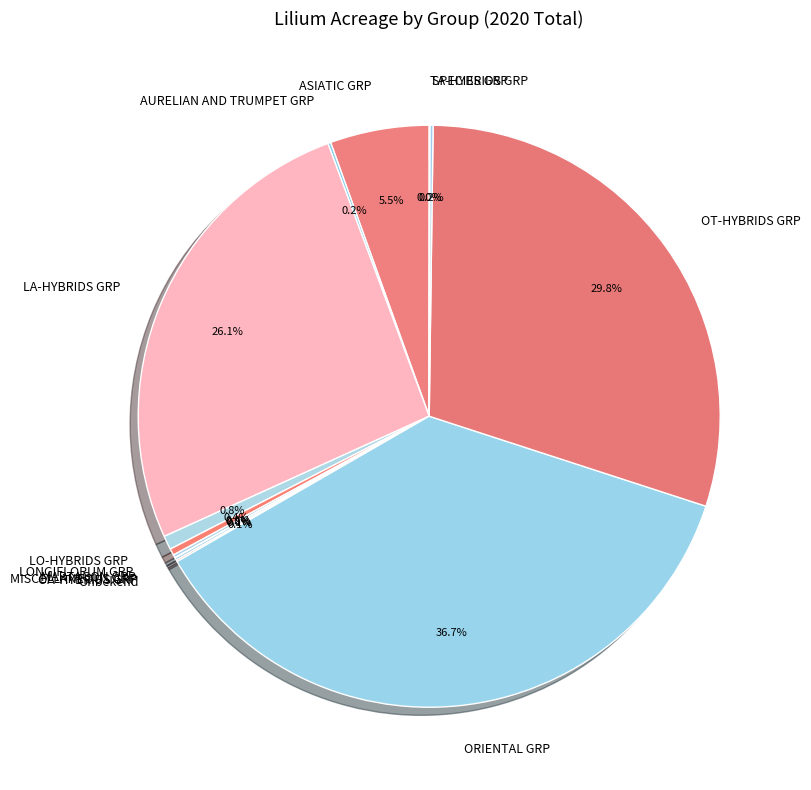

What percentage is NOT represented by LONGIFLORUM GRP?

99.6%